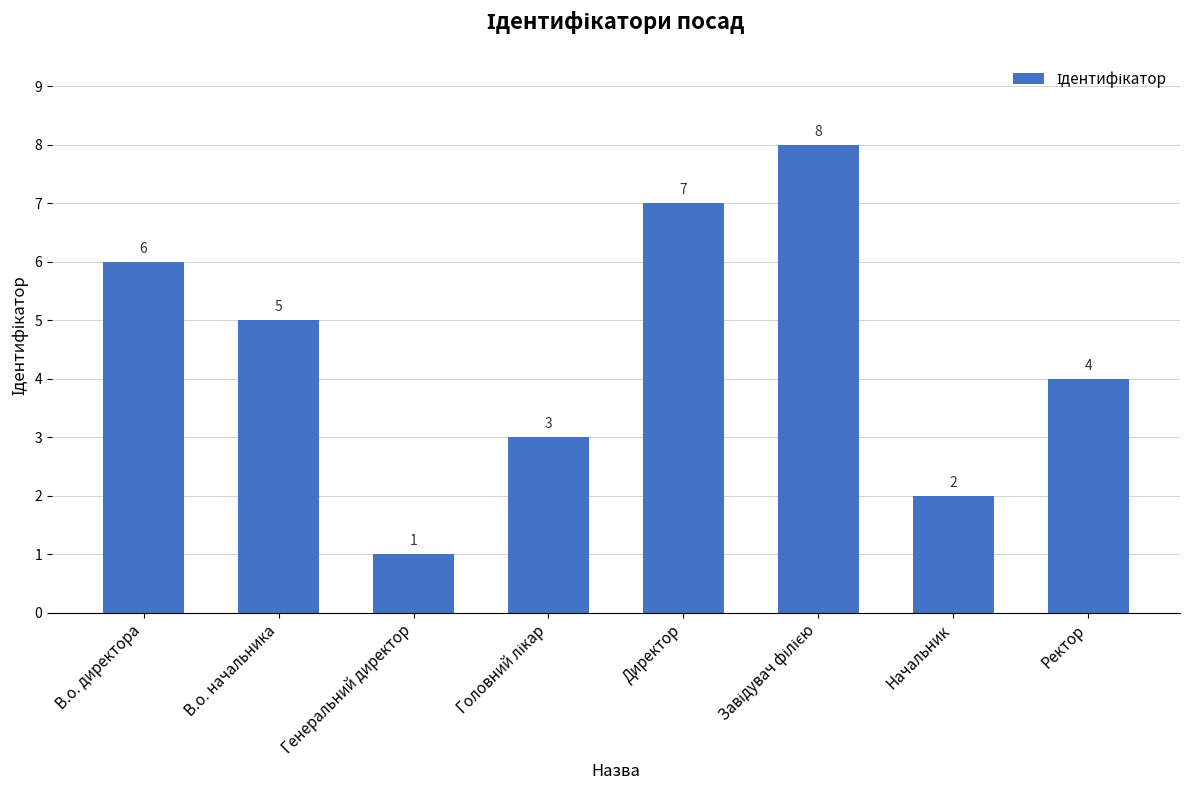

Reading left to right, transcribe all the data shown in this chart.

6	5	1	3	7	8	2	4